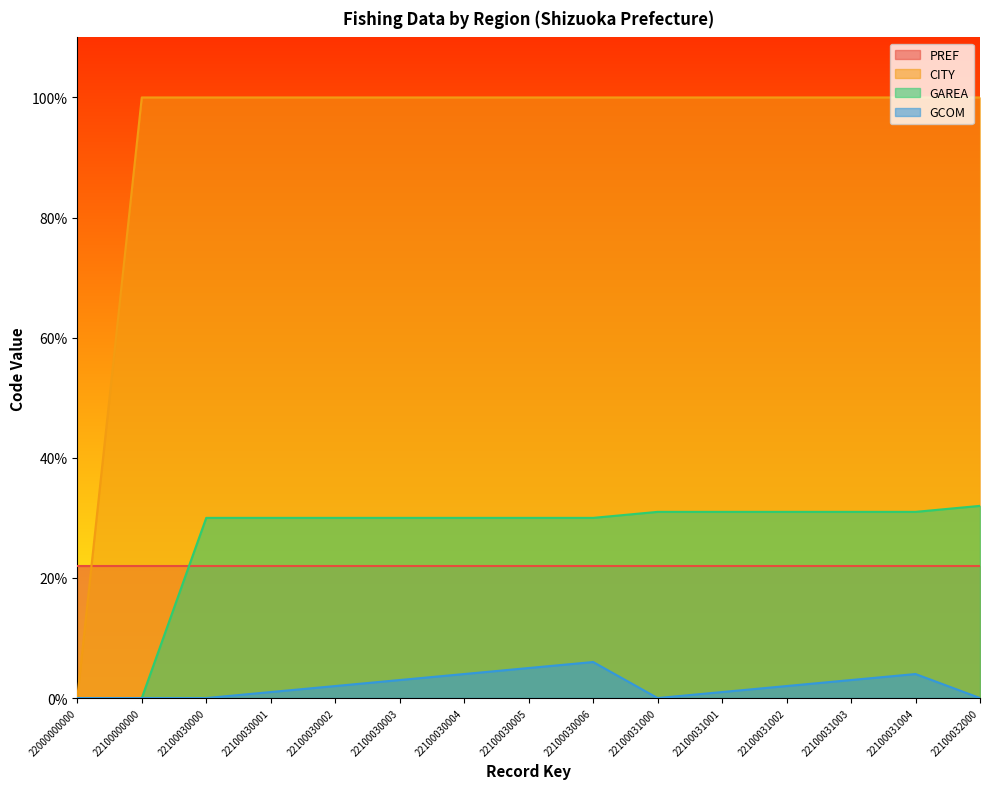

What is the difference between the highest and lowest values at 22100031001?

99